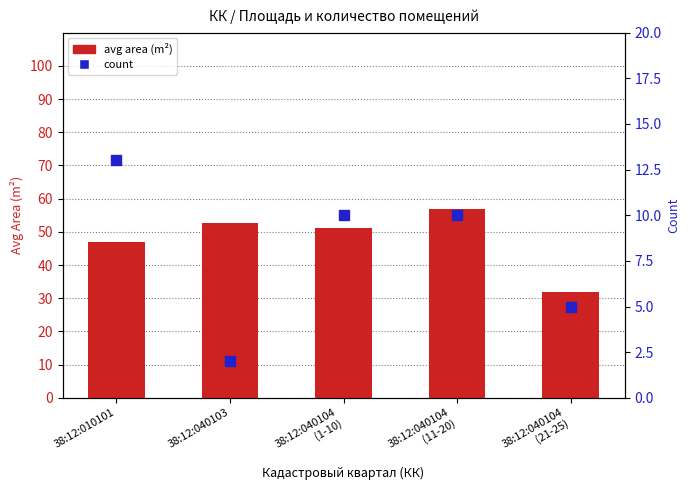

Which series reaches the minimum Y coordinate?

count